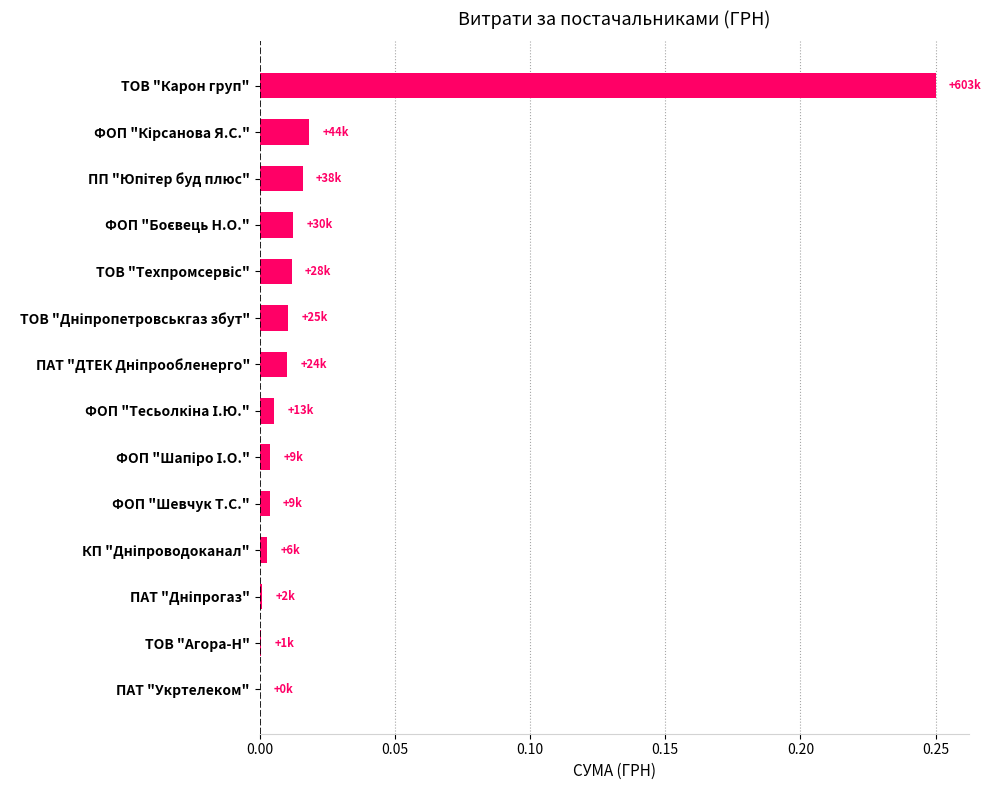

What is the sum of all values?

0.3